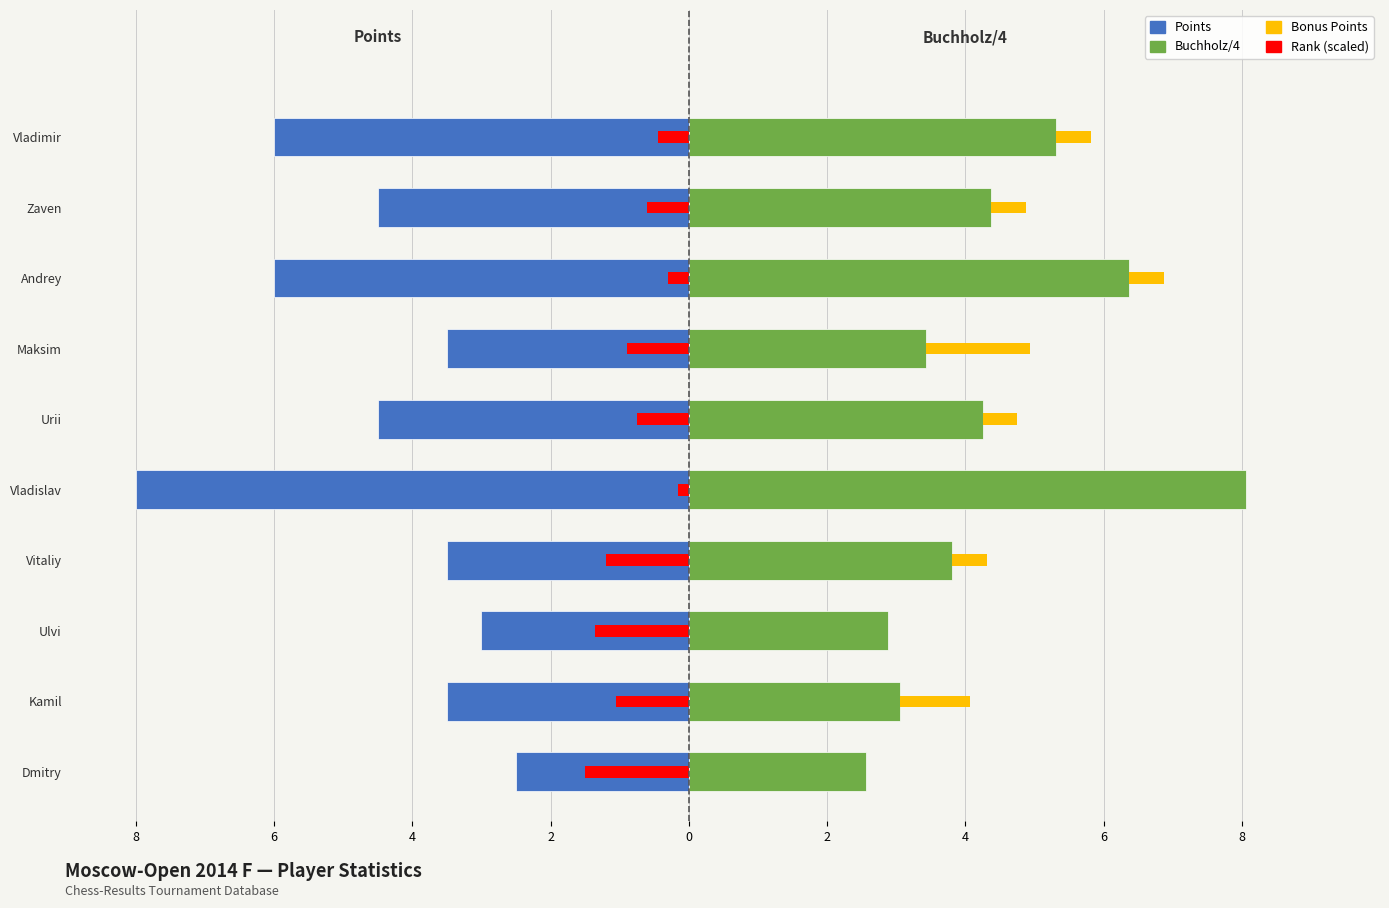

How many data points in Buchholz/4 are less than 4?

5